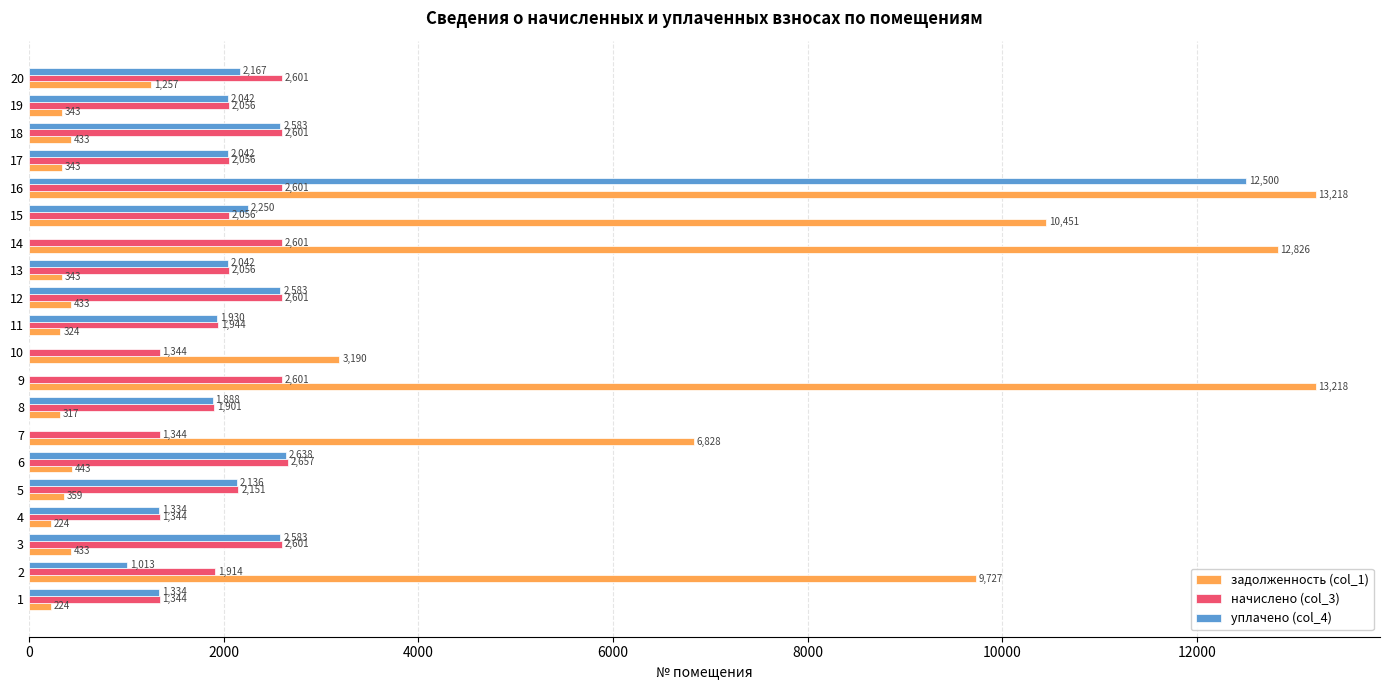

The начислено (col_3) series shows 2600.6 at 16. True or false?

True